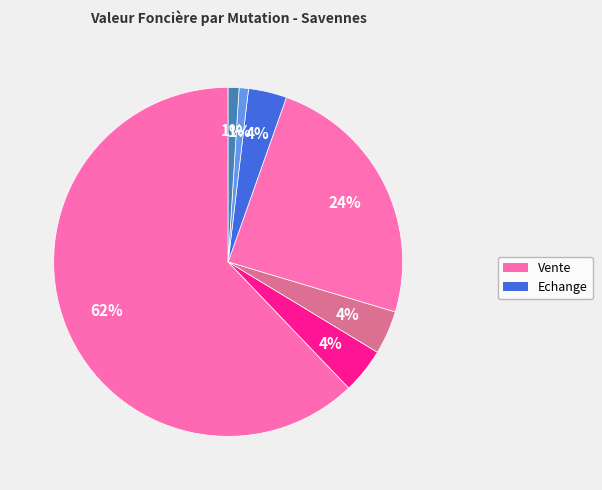

How many segments does this pie chart have?

7